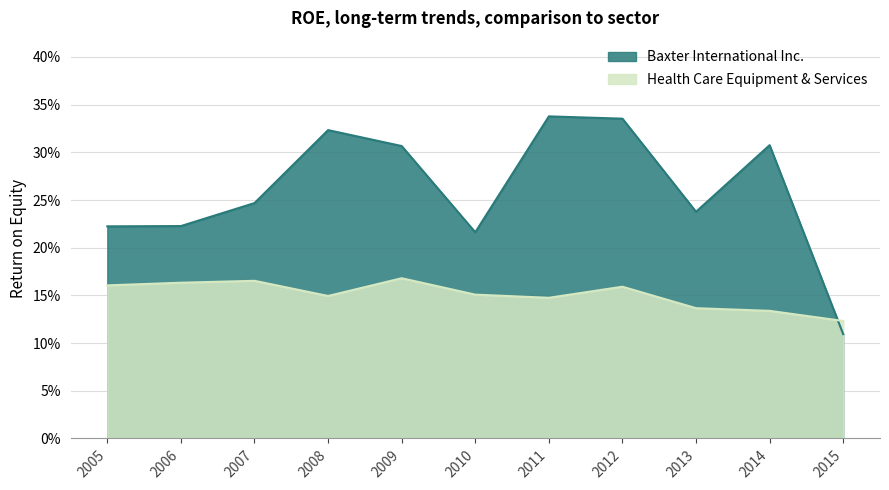

Reading left to right, transcribe all the data shown in this chart.

Baxter International Inc.: 2005=0.2	2006=0.2	2007=0.2	2008=0.3	2009=0.3	2010=0.2	2011=0.3	2012=0.3	2013=0.2	2014=0.3	2015=0.1
Health Care Equipment & Services: 2005=0.2	2006=0.2	2007=0.2	2008=0.1	2009=0.2	2010=0.2	2011=0.1	2012=0.2	2013=0.1	2014=0.1	2015=0.1